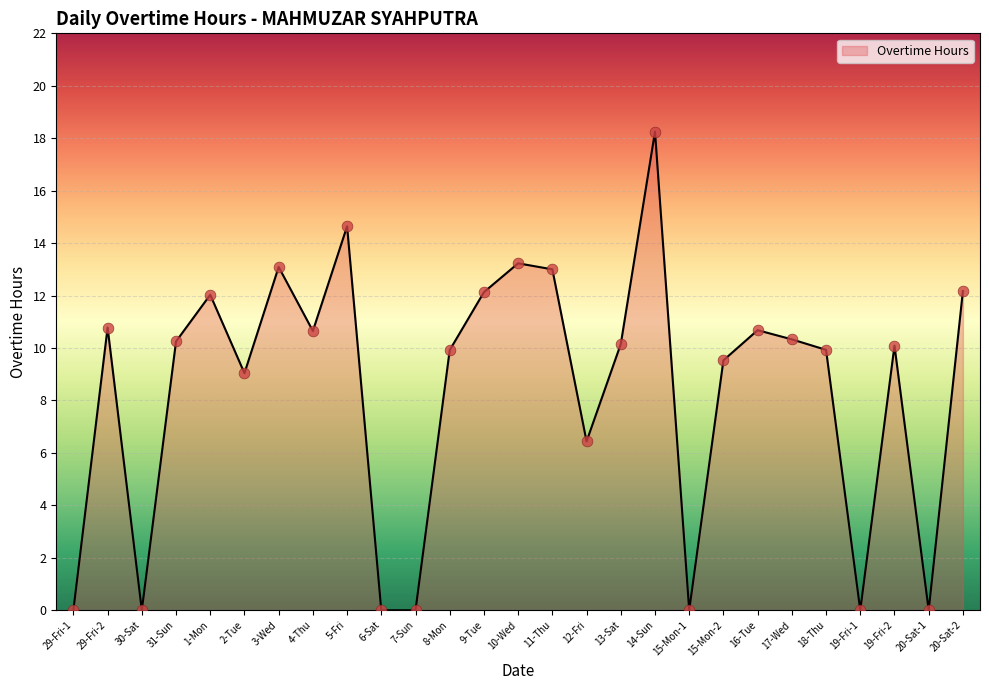

Approximately how many times larger is the value at 10-Wed compared to 5-Fri?

0.9